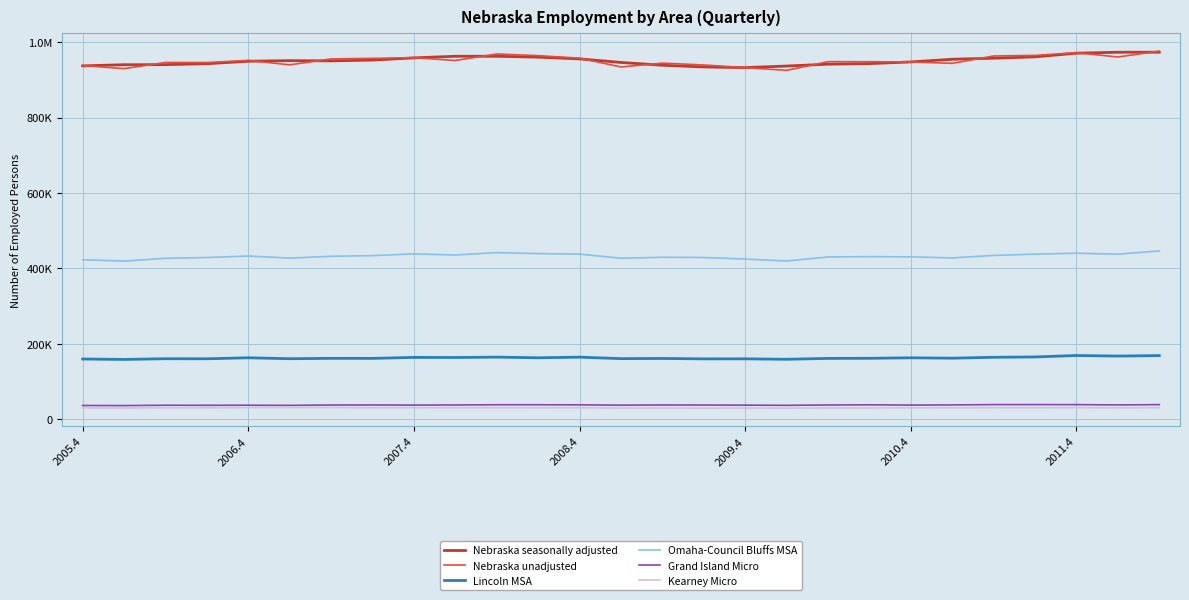

Does the chart display data point markers on the line(s)?

No